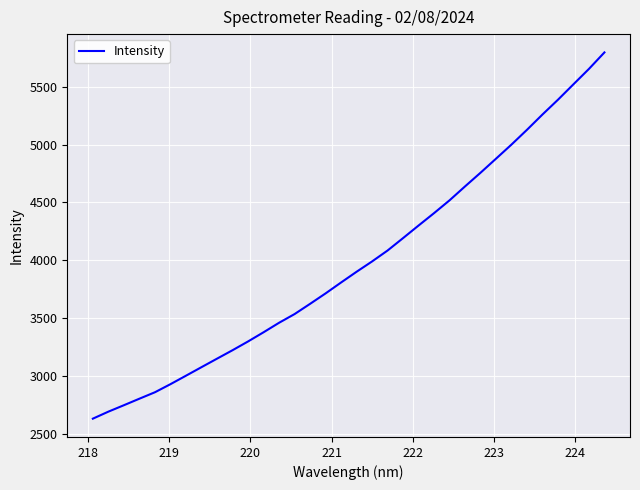

What is the greatest value displayed?

5796.9